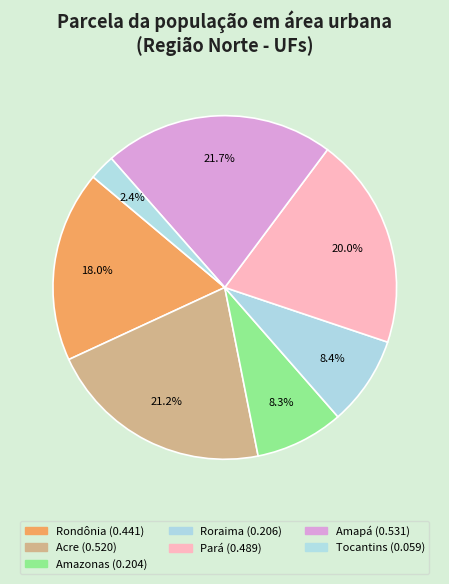

The Amazonas slice represents 8% of the pie. True or false?

True